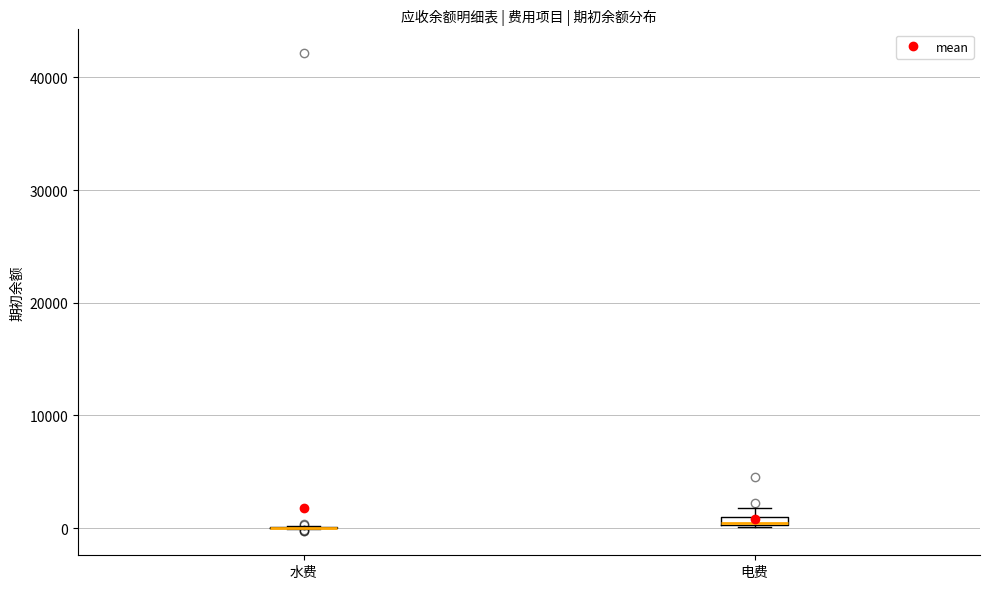

Where is the upper edge of the box for 电费 on the y-axis? The values are not printed on the chart, so give them approximately, as read against the axis.

1000